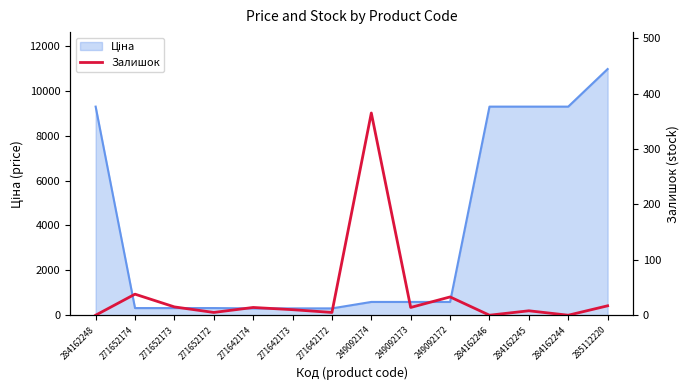

What is the difference between the maximum and minimum values?

365